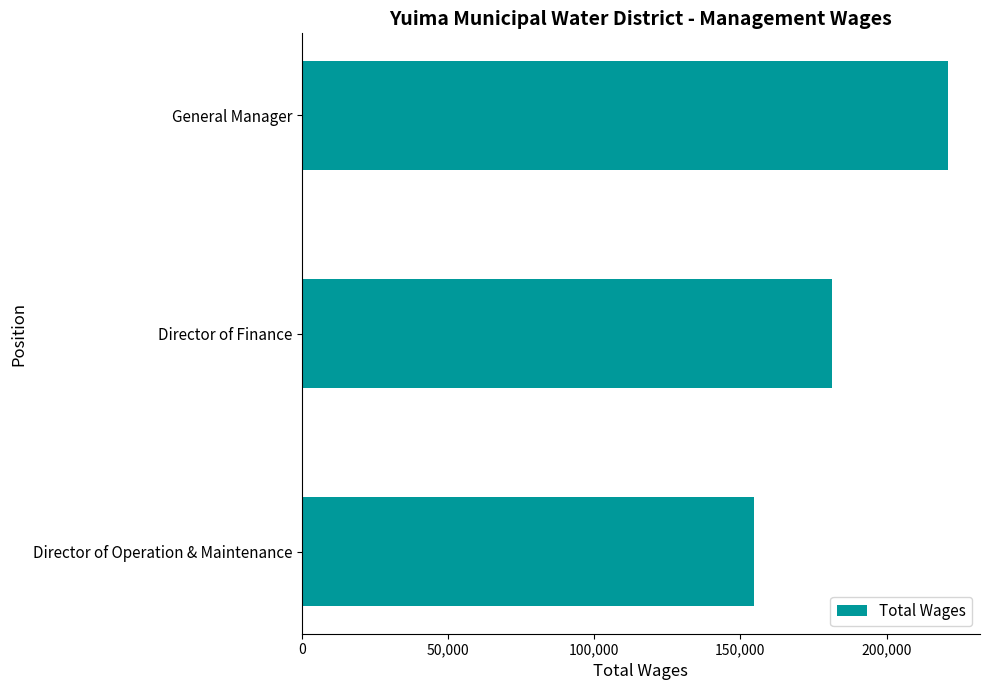

Rank the categories by value from lowest to highest.

Director of Operation & Maintenance, Director of Finance, General Manager